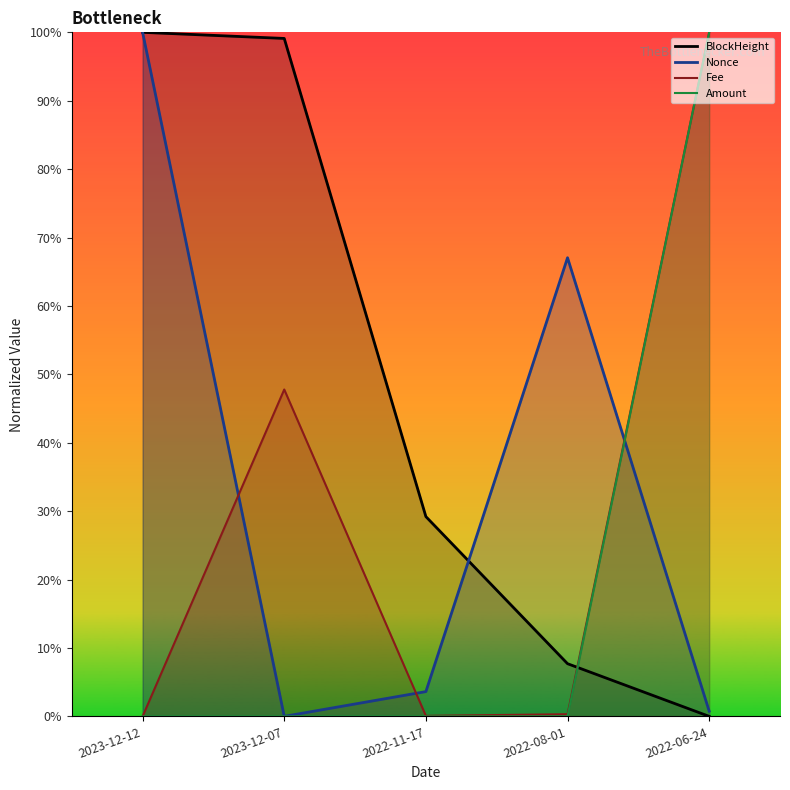

How many positive values does the Amount series have?

4